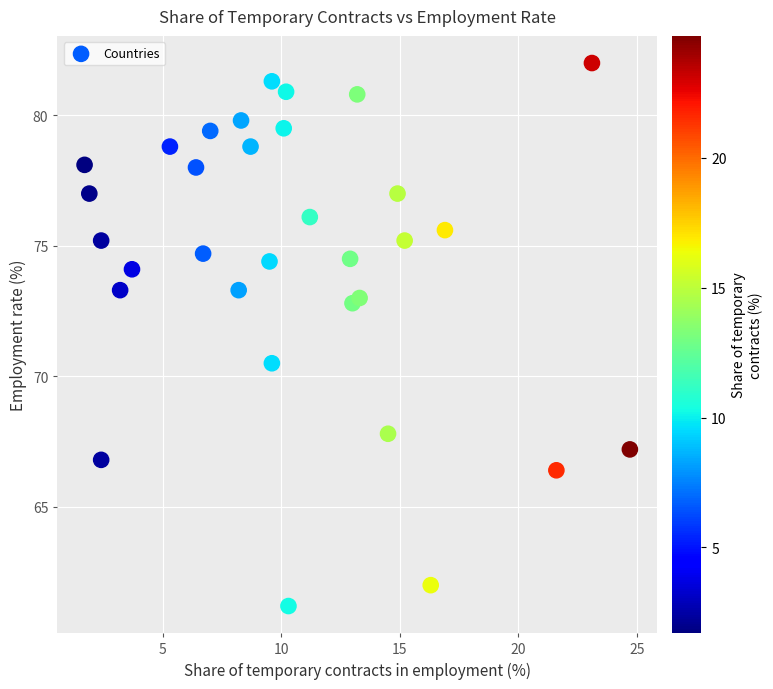

What Y value in the scatter plot is closest to 71?

70.5